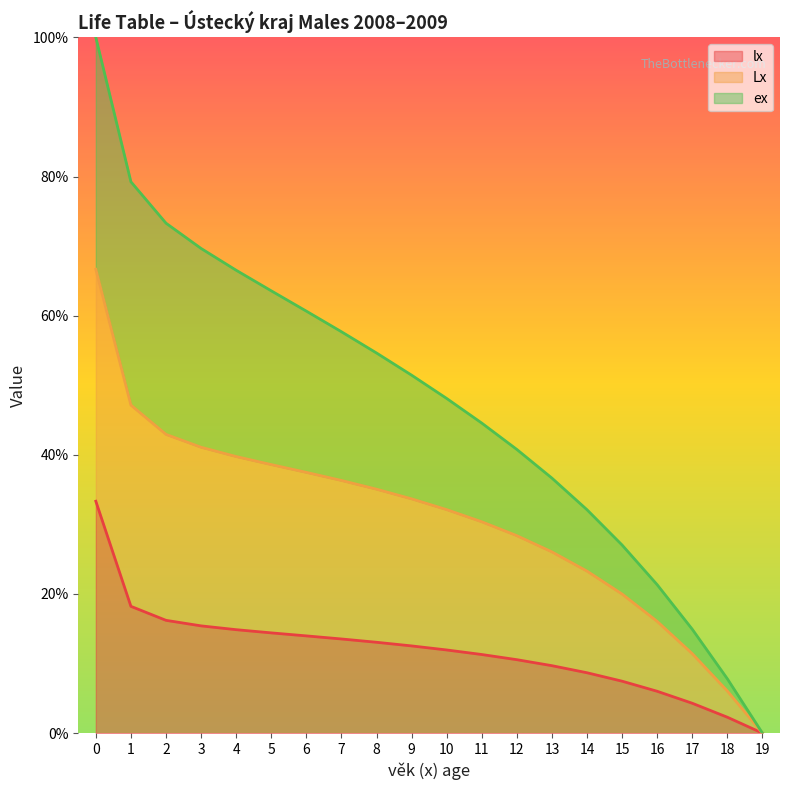

The value of lx at 9 is 18.1. True or false?

False